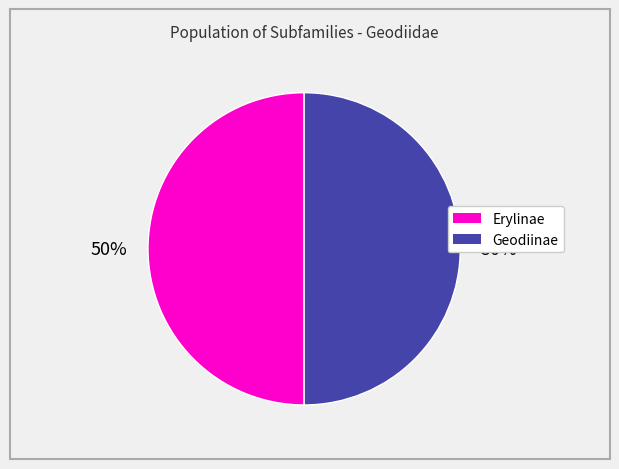

To the nearest percent, what is the combined percentage of Geodiinae and Erylinae?

100%